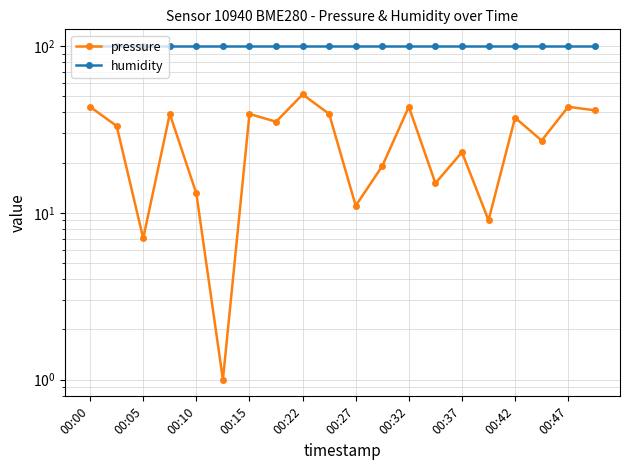

True or false: humidity has more than 2 points higher than both neighbors.

False